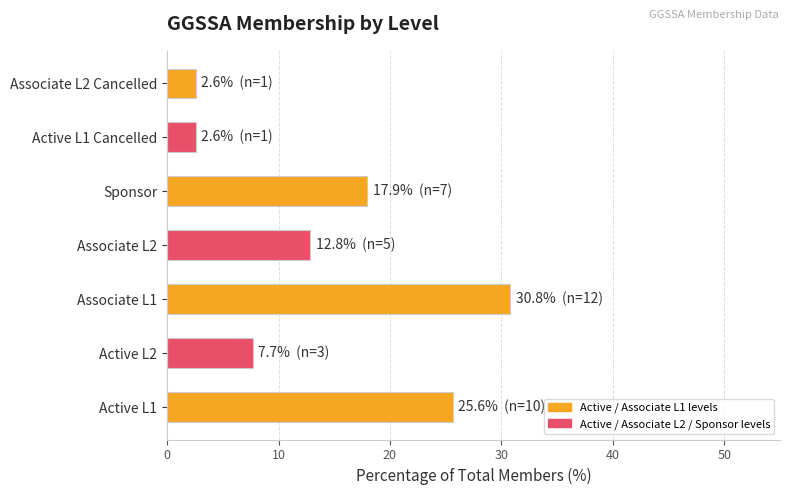

Which label corresponds to the largest value in the chart?

Associate L1